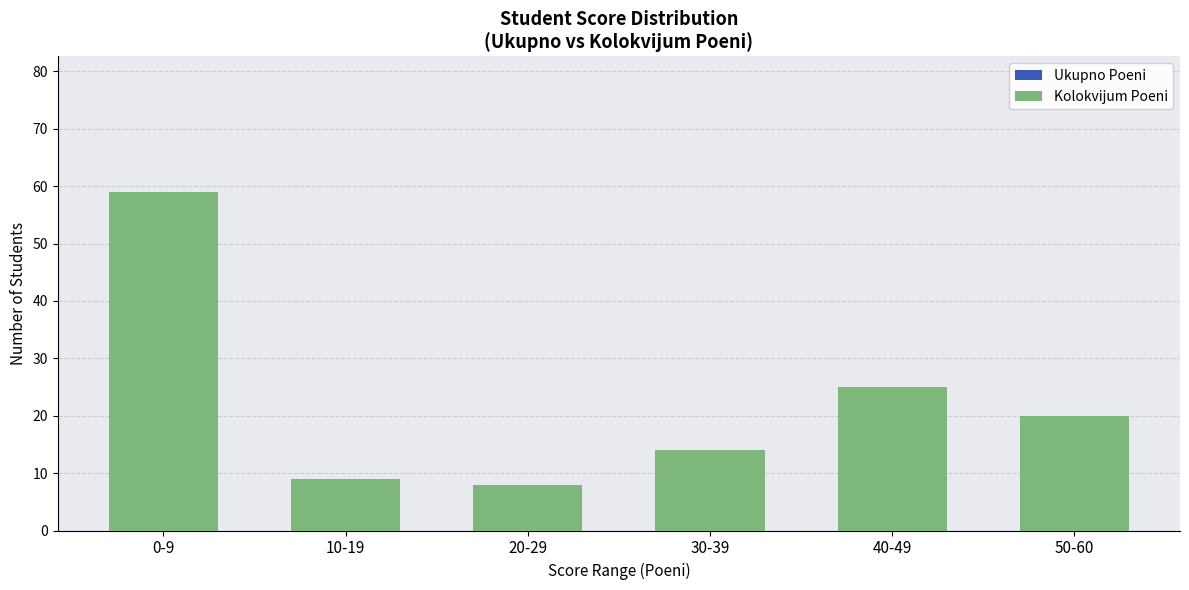

Reading left to right, what are all the values shown in this chart?

Ukupno Poeni: 59	9	8	14	25	20
Kolokvijum Poeni: 59	9	8	14	25	20